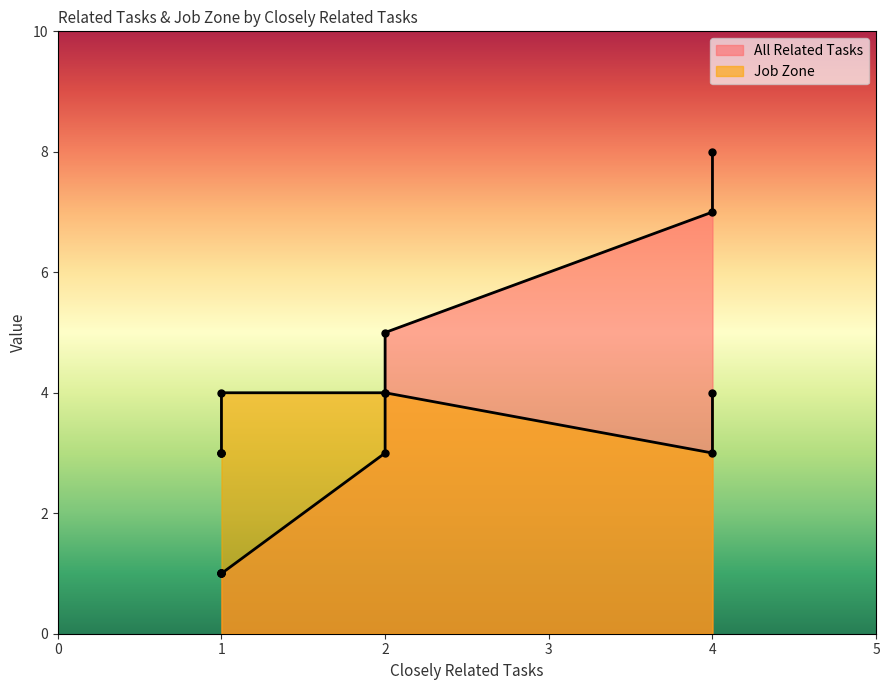

What is the value of the All Related Tasks point at the 6th from the left?

1